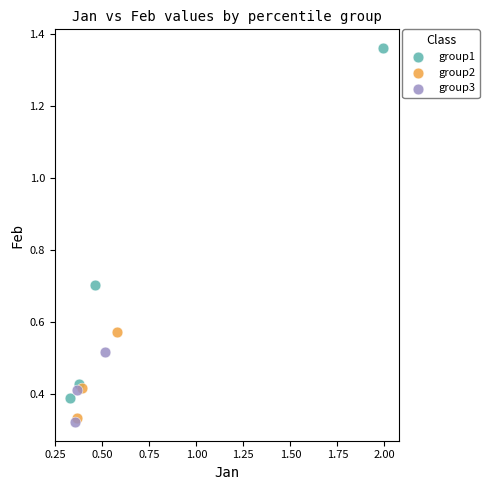

Which series has the widest spread of Y values?

group1